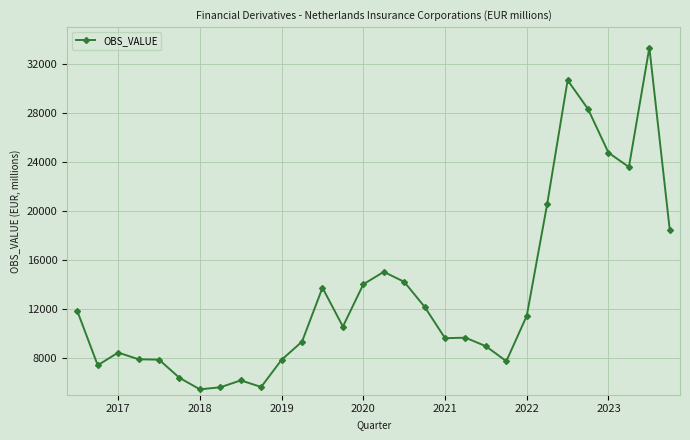

What is the difference between the maximum and minimum values?

27808